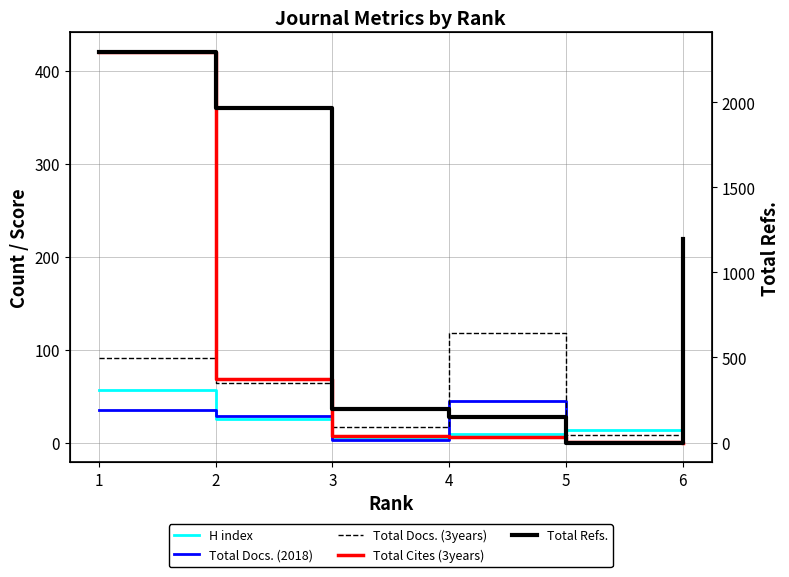

What are all the series names shown in the legend?

H index, Total Docs. (2018), Total Docs. (3years), Total Cites (3years), Total Refs.